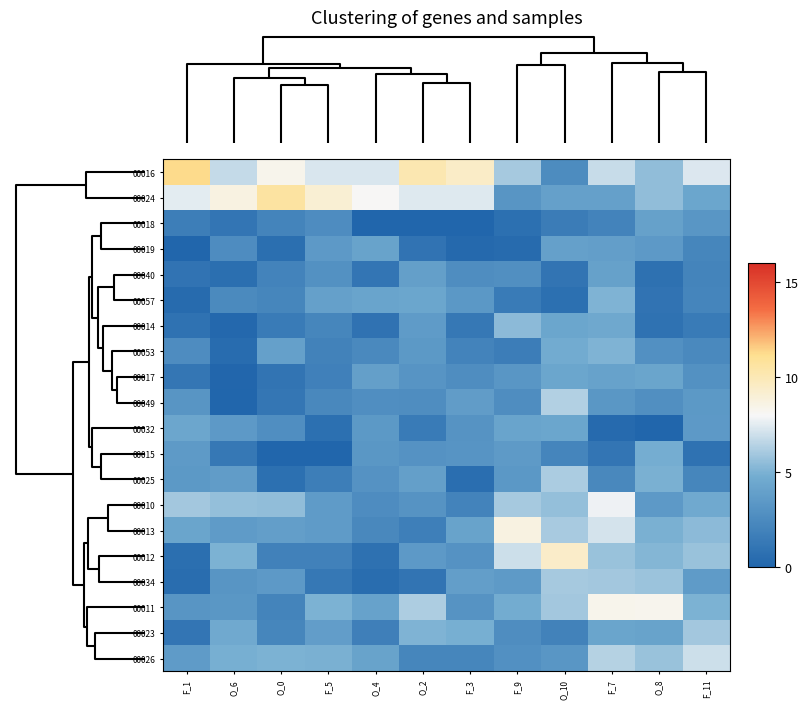

Rank the series by their maximum value, from highest to lowest.

00016, 00024, 00012, 00013, 00011, 00010, 00026, 00049, 00025, 00034, 00023, 00014, 00053, 00057, 00015, 00032, 00017, 00019, 00040, 00018